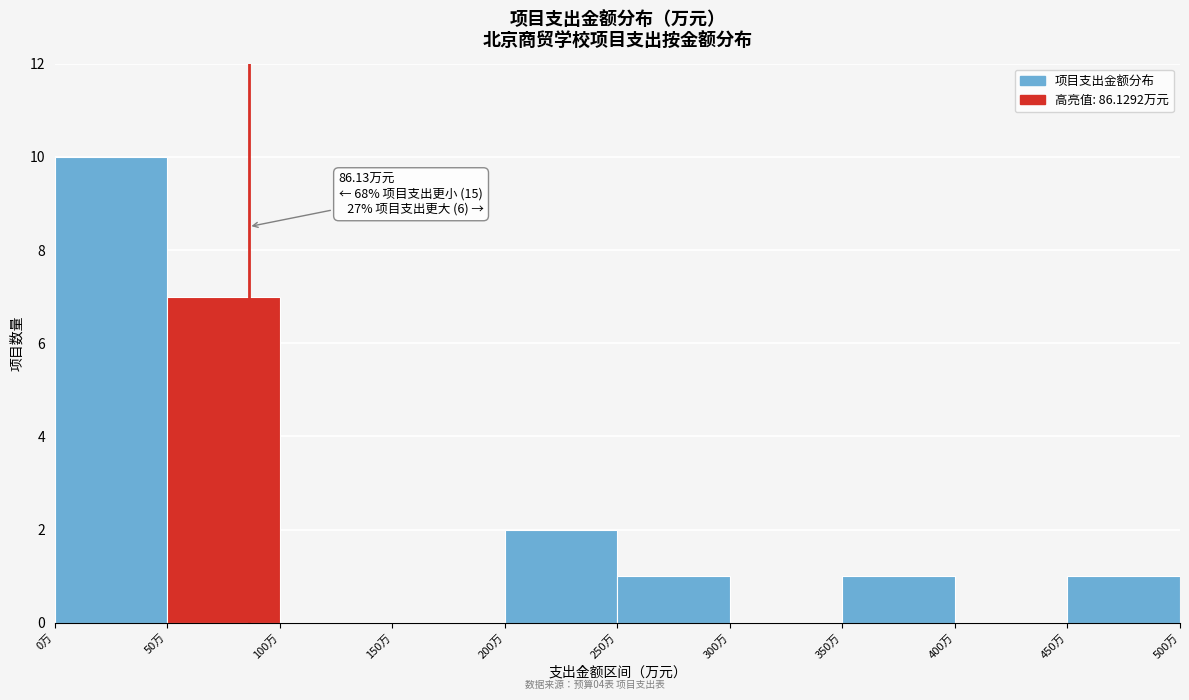

Over which range of the x-axis is the bar tallest?

0 to 50